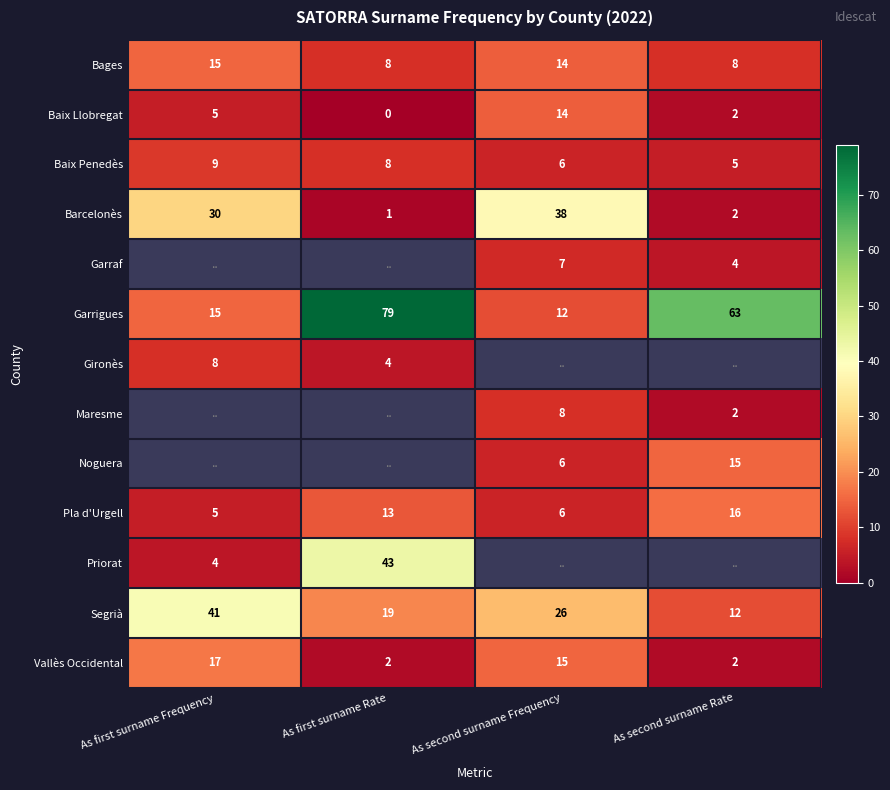

At which label does Segrià first exceed 26?

As first surname Frequency